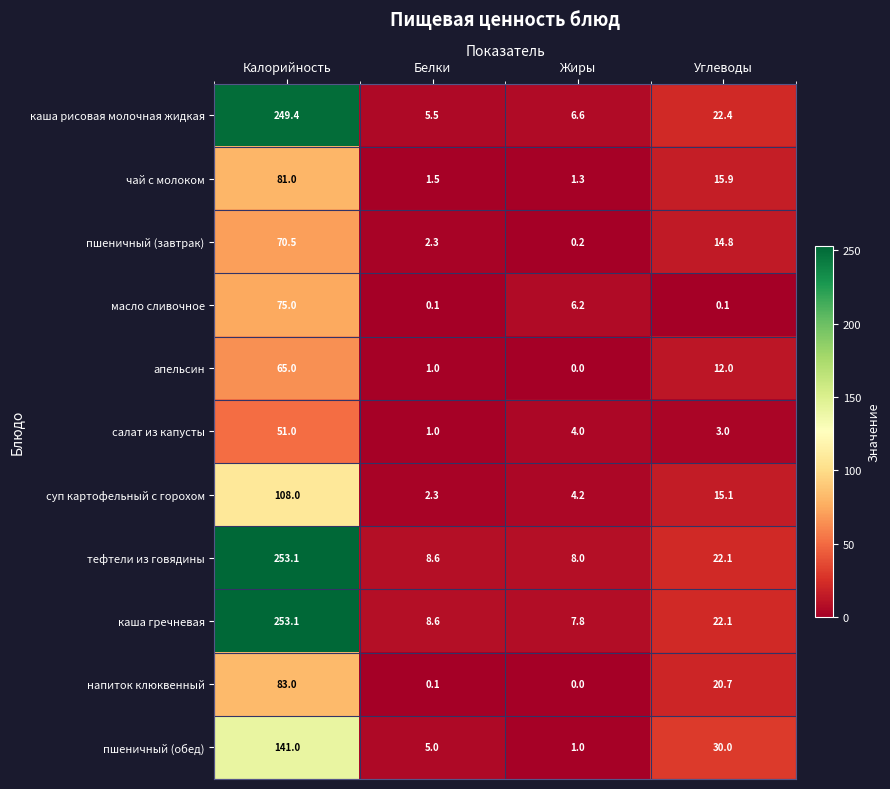

What is the difference between the highest and lowest values at Калорийность?

202.1